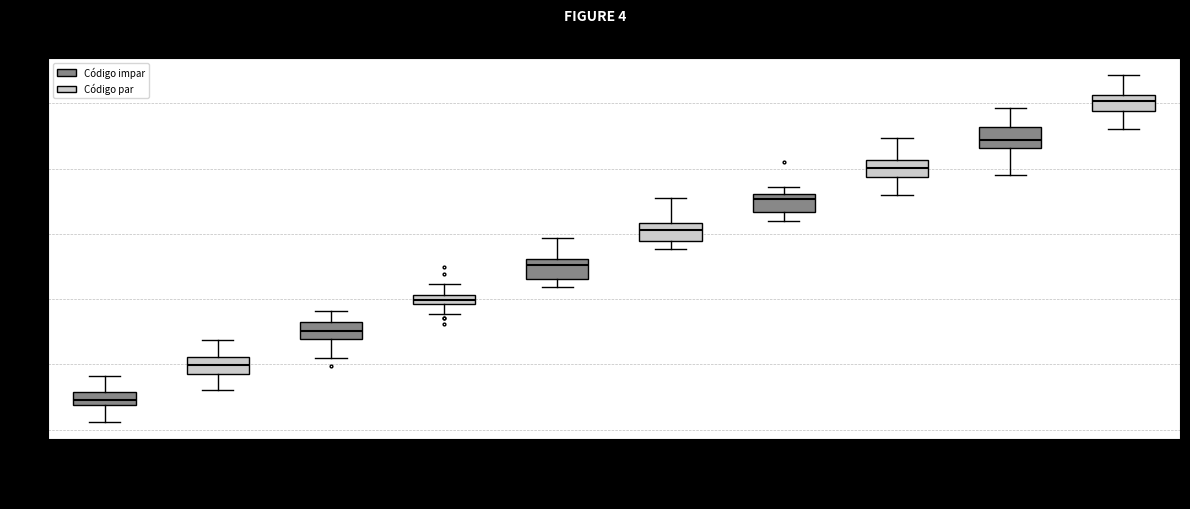

Which box's median line is the highest?

Sensores remotos